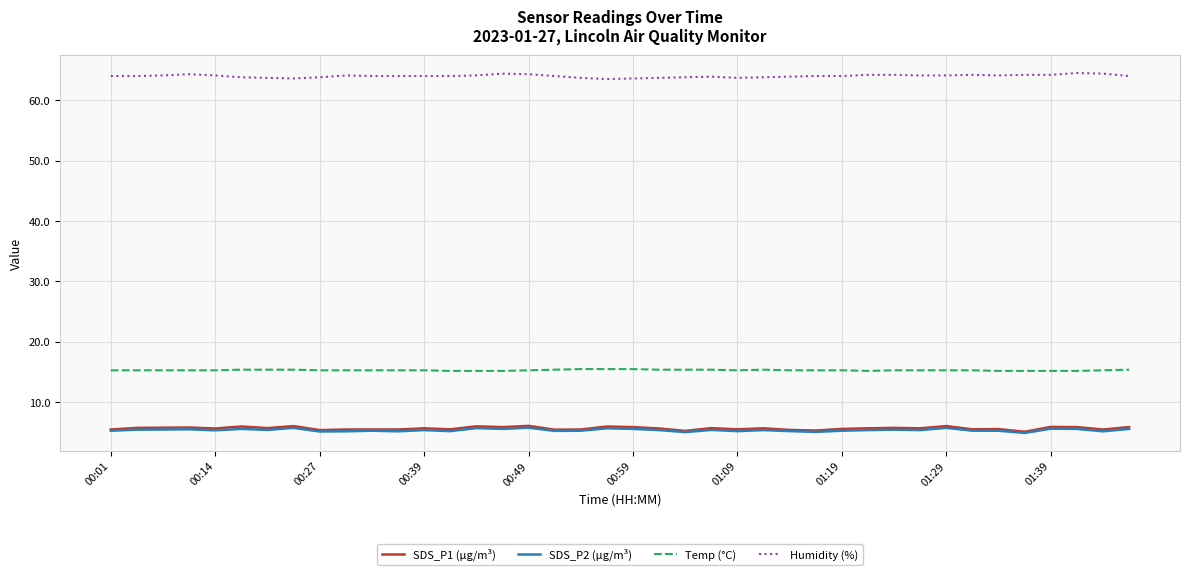

What is the lowest value of the Temp (°C) series?

15.2